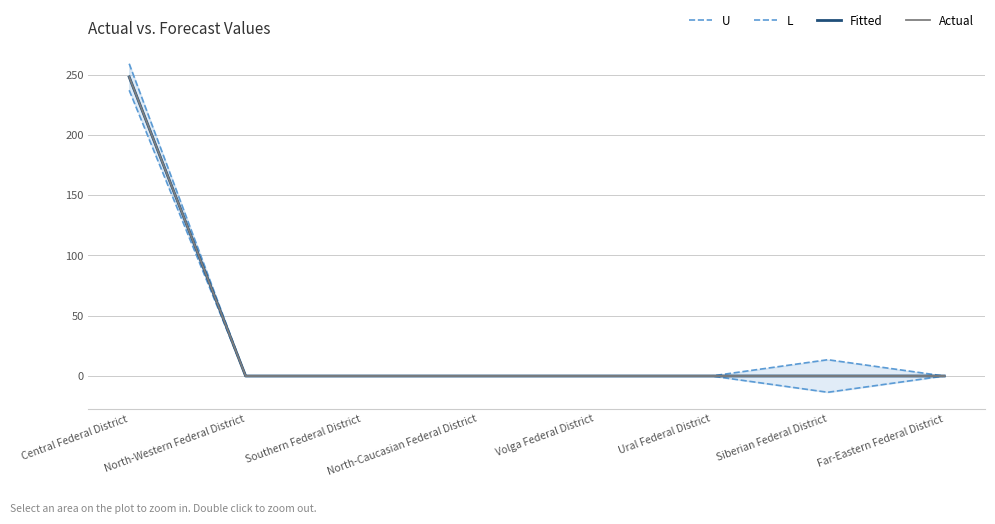

How many positive values does the Actual series have?

1